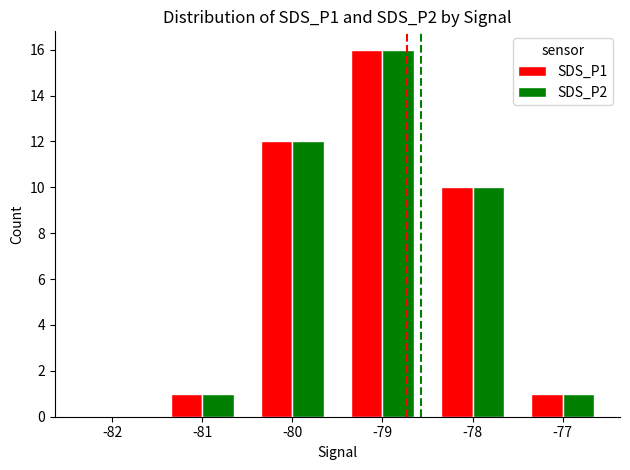

What is the difference between the SDS_P1 values at -82 and -81?

1